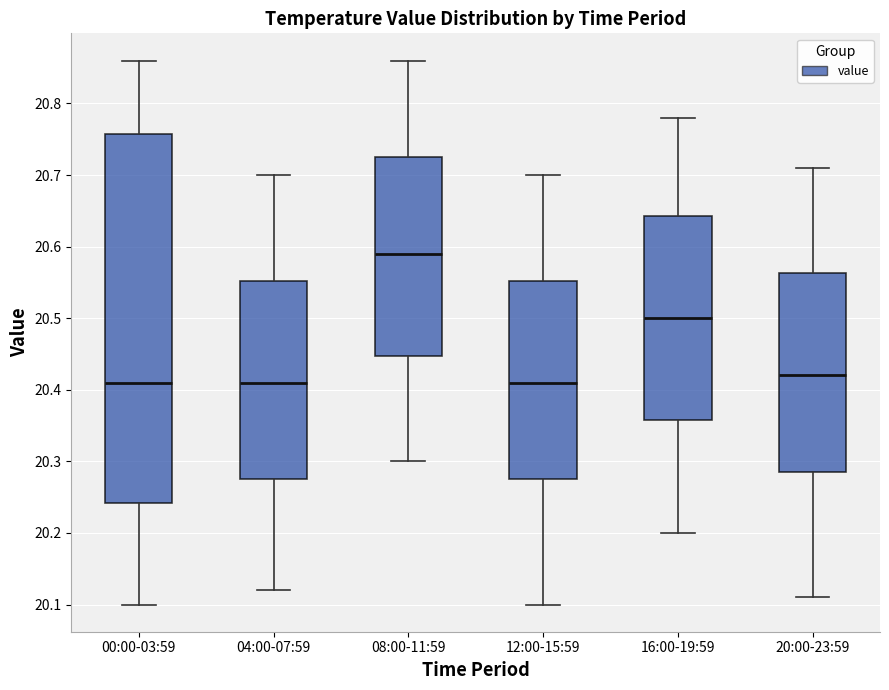

Where is the lower edge of the box for 16:00-19:59 on the y-axis? The values are not printed on the chart, so give them approximately, as read against the axis.

20.36